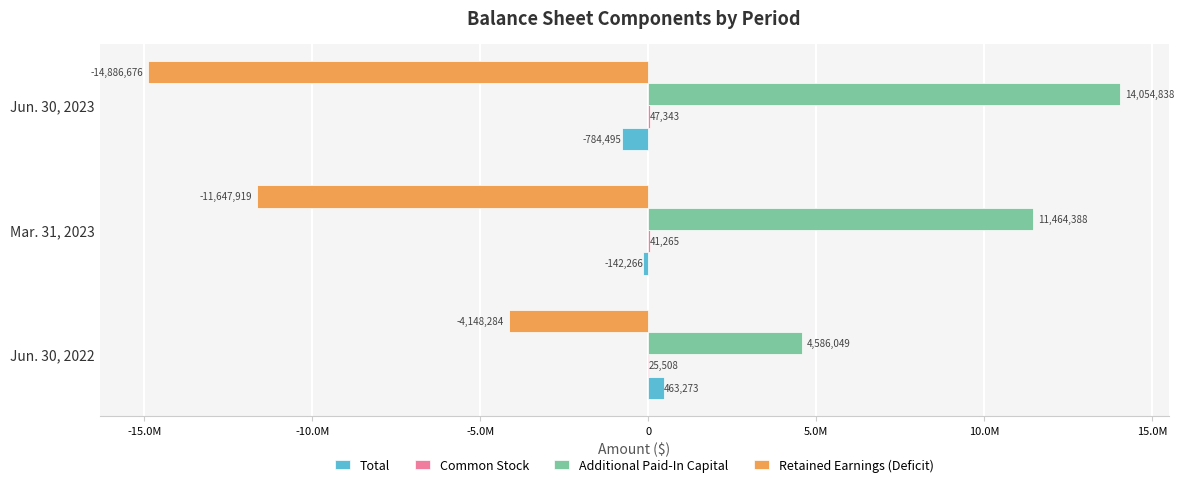

How many data points does each series have?

3